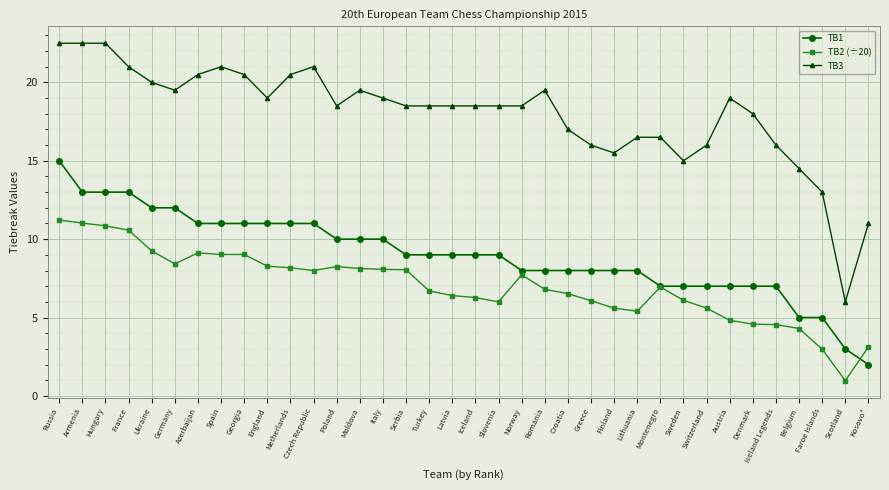

True or false: TB1 and TB3 intersect in this chart.

False